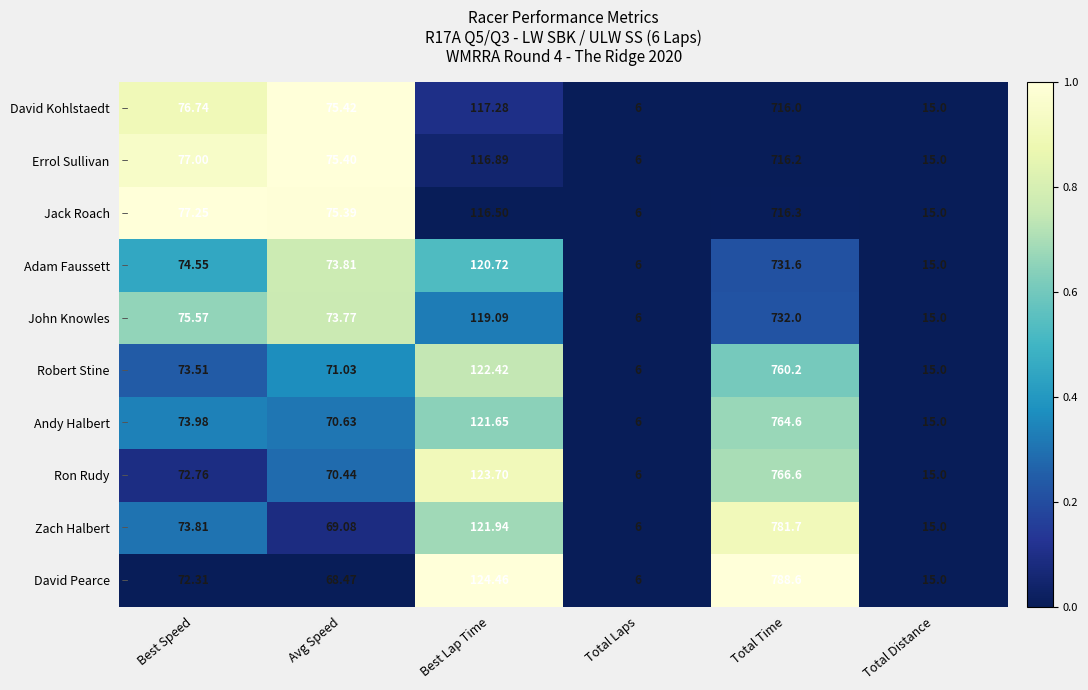

List the labels in order of John Knowles value, largest first.

Total Time, Best Lap Time, Best Speed, Avg Speed, Total Distance, Total Laps